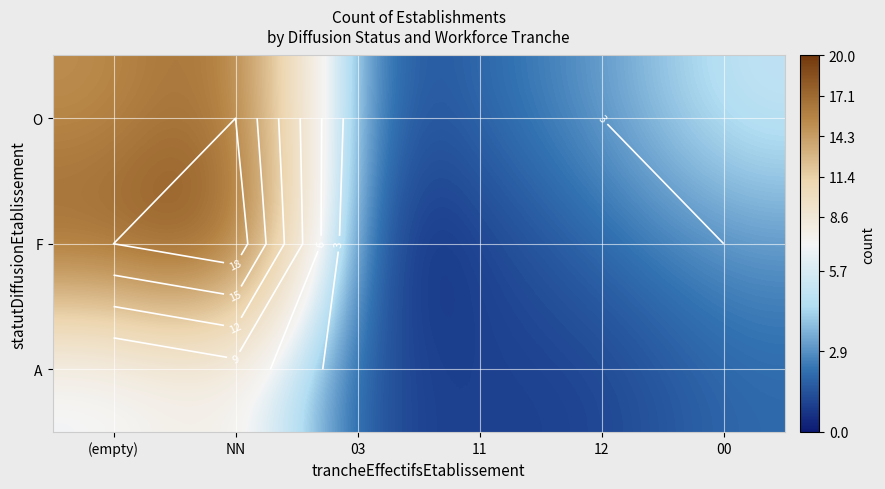

List the labels in order of O value, largest first.

NN, (empty), 00, 12, 11, 03